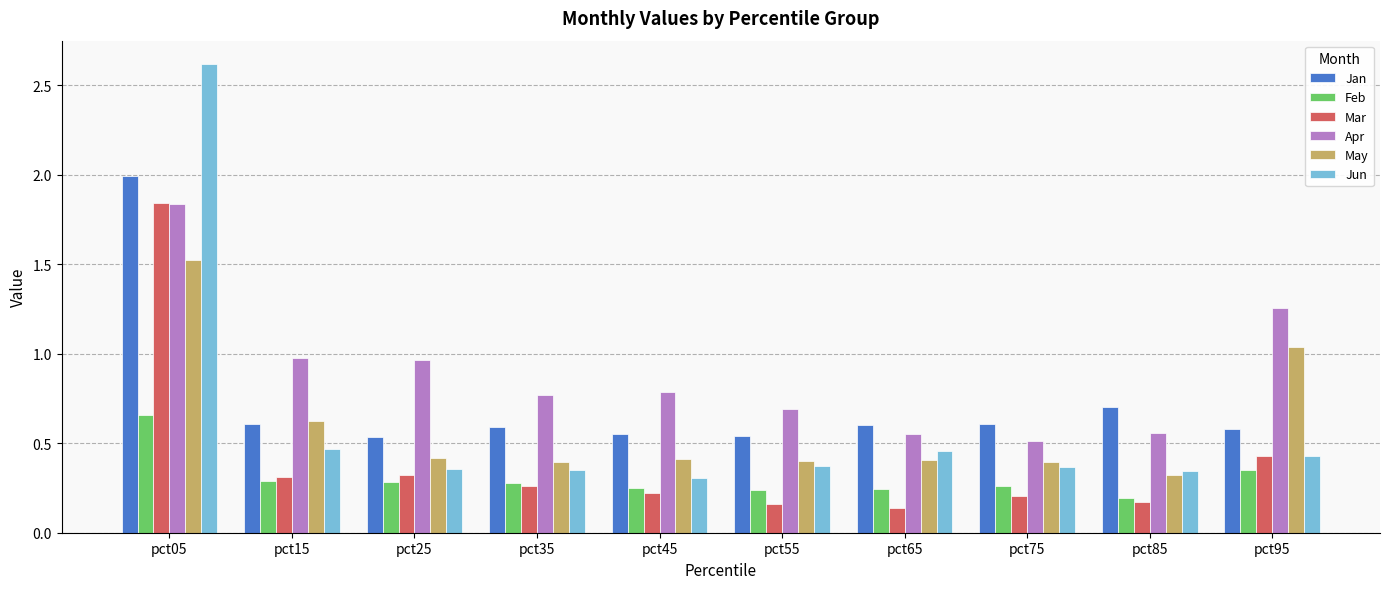

At which category is the sum across all series the highest?

pct05